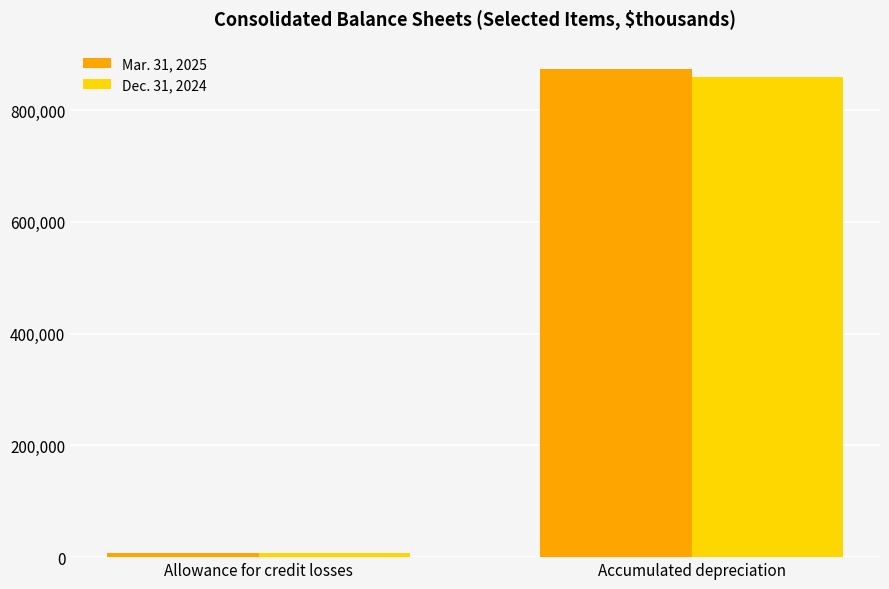

The value of Mar. 31, 2025 at Accumulated depreciation is 874056. True or false?

True